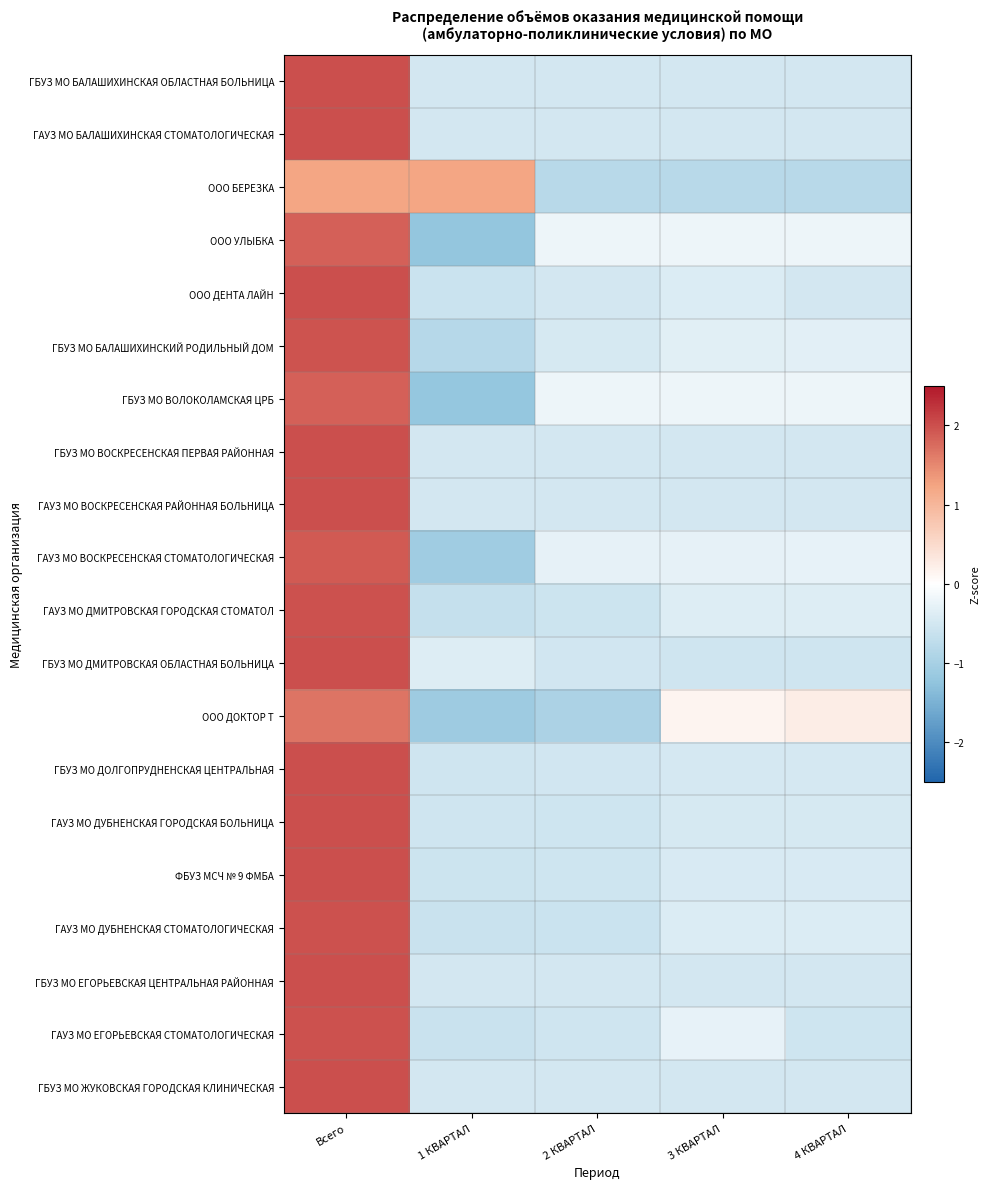

Reading left to right, what are all the values shown in this chart?

ГБУЗ МО БАЛАШИХИНСКАЯ ОБЛАСТНАЯ БОЛЬНИЦА: Всего=2.0	1 КВАРТАЛ=-0.5	2 КВАРТАЛ=-0.5	3 КВАРТАЛ=-0.5	4 КВАРТАЛ=-0.5
ГАУЗ МО БАЛАШИХИНСКАЯ СТОМАТОЛОГИЧЕСКАЯ: Всего=2.0	1 КВАРТАЛ=-0.5	2 КВАРТАЛ=-0.5	3 КВАРТАЛ=-0.5	4 КВАРТАЛ=-0.5
ООО БЕРЕЗКА: Всего=1.2	1 КВАРТАЛ=1.2	2 КВАРТАЛ=-0.8	3 КВАРТАЛ=-0.8	4 КВАРТАЛ=-0.8
ООО УЛЫБКА: Всего=1.8	1 КВАРТАЛ=-1.2	2 КВАРТАЛ=-0.2	3 КВАРТАЛ=-0.2	4 КВАРТАЛ=-0.2
ООО ДЕНТА ЛАЙН: Всего=2.0	1 КВАРТАЛ=-0.6	2 КВАРТАЛ=-0.5	3 КВАРТАЛ=-0.4	4 КВАРТАЛ=-0.5
ГБУЗ МО БАЛАШИХИНСКИЙ РОДИЛЬНЫЙ ДОМ: Всего=2.0	1 КВАРТАЛ=-0.8	2 КВАРТАЛ=-0.5	3 КВАРТАЛ=-0.3	4 КВАРТАЛ=-0.3
ГБУЗ МО ВОЛОКОЛАМСКАЯ ЦРБ: Всего=1.8	1 КВАРТАЛ=-1.2	2 КВАРТАЛ=-0.2	3 КВАРТАЛ=-0.2	4 КВАРТАЛ=-0.2
ГБУЗ МО ВОСКРЕСЕНСКАЯ ПЕРВАЯ РАЙОННАЯ: Всего=2.0	1 КВАРТАЛ=-0.5	2 КВАРТАЛ=-0.5	3 КВАРТАЛ=-0.5	4 КВАРТАЛ=-0.5
ГАУЗ МО ВОСКРЕСЕНСКАЯ РАЙОННАЯ БОЛЬНИЦА: Всего=2.0	1 КВАРТАЛ=-0.5	2 КВАРТАЛ=-0.5	3 КВАРТАЛ=-0.5	4 КВАРТАЛ=-0.5
ГАУЗ МО ВОСКРЕСЕНСКАЯ СТОМАТОЛОГИЧЕСКАЯ: Всего=1.9	1 КВАРТАЛ=-1.1	2 КВАРТАЛ=-0.3	3 КВАРТАЛ=-0.3	4 КВАРТАЛ=-0.3
ГАУЗ МО ДМИТРОВСКАЯ ГОРОДСКАЯ СТОМАТОЛ: Всего=2.0	1 КВАРТАЛ=-0.7	2 КВАРТАЛ=-0.6	3 КВАРТАЛ=-0.4	4 КВАРТАЛ=-0.4
ГБУЗ МО ДМИТРОВСКАЯ ОБЛАСТНАЯ БОЛЬНИЦА: Всего=2.0	1 КВАРТАЛ=-0.4	2 КВАРТАЛ=-0.5	3 КВАРТАЛ=-0.5	4 КВАРТАЛ=-0.5
ООО ДОКТОР Т: Всего=1.7	1 КВАРТАЛ=-1.1	2 КВАРТАЛ=-0.9	3 КВАРТАЛ=0.1	4 КВАРТАЛ=0.2
ГБУЗ МО ДОЛГОПРУДНЕНСКАЯ ЦЕНТРАЛЬНАЯ: Всего=2.0	1 КВАРТАЛ=-0.5	2 КВАРТАЛ=-0.5	3 КВАРТАЛ=-0.5	4 КВАРТАЛ=-0.5
ГАУЗ МО ДУБНЕНСКАЯ ГОРОДСКАЯ БОЛЬНИЦА: Всего=2.0	1 КВАРТАЛ=-0.5	2 КВАРТАЛ=-0.6	3 КВАРТАЛ=-0.5	4 КВАРТАЛ=-0.5
ФБУЗ МСЧ № 9 ФМБА: Всего=2.0	1 КВАРТАЛ=-0.6	2 КВАРТАЛ=-0.6	3 КВАРТАЛ=-0.4	4 КВАРТАЛ=-0.4
ГАУЗ МО ДУБНЕНСКАЯ СТОМАТОЛОГИЧЕСКАЯ: Всего=2.0	1 КВАРТАЛ=-0.6	2 КВАРТАЛ=-0.6	3 КВАРТАЛ=-0.4	4 КВАРТАЛ=-0.4
ГБУЗ МО ЕГОРЬЕВСКАЯ ЦЕНТРАЛЬНАЯ РАЙОННАЯ: Всего=2.0	1 КВАРТАЛ=-0.5	2 КВАРТАЛ=-0.5	3 КВАРТАЛ=-0.5	4 КВАРТАЛ=-0.5
ГАУЗ МО ЕГОРЬЕВСКАЯ СТОМАТОЛОГИЧЕСКАЯ: Всего=2.0	1 КВАРТАЛ=-0.6	2 КВАРТАЛ=-0.5	3 КВАРТАЛ=-0.3	4 КВАРТАЛ=-0.6
ГБУЗ МО ЖУКОВСКАЯ ГОРОДСКАЯ КЛИНИЧЕСКАЯ: Всего=2.0	1 КВАРТАЛ=-0.5	2 КВАРТАЛ=-0.5	3 КВАРТАЛ=-0.5	4 КВАРТАЛ=-0.5